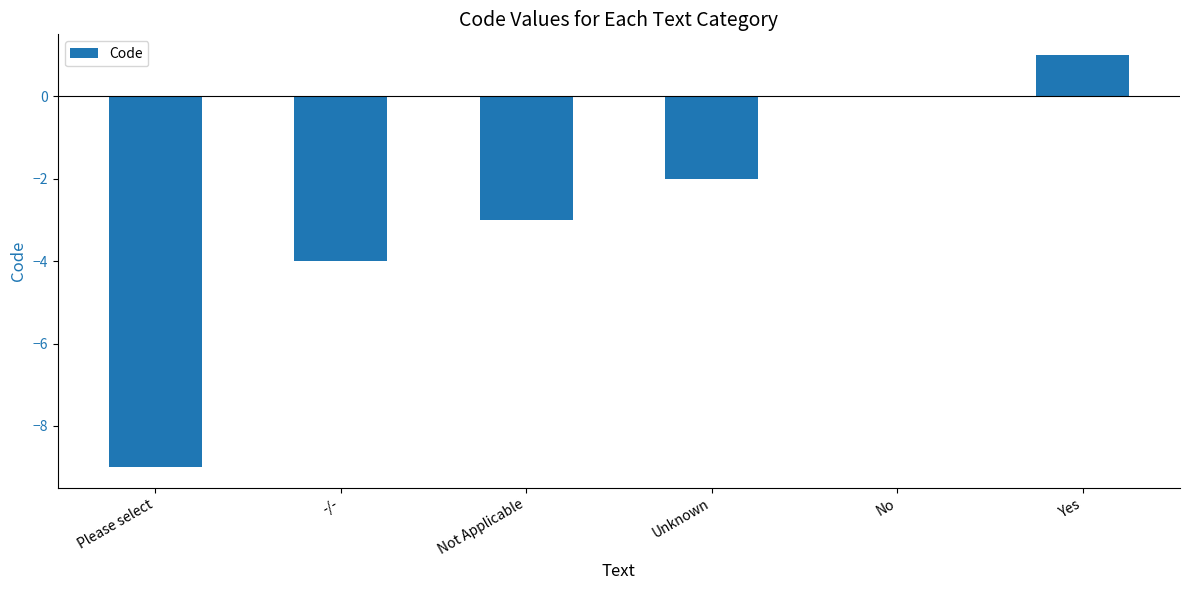

What is the greatest value displayed?

1